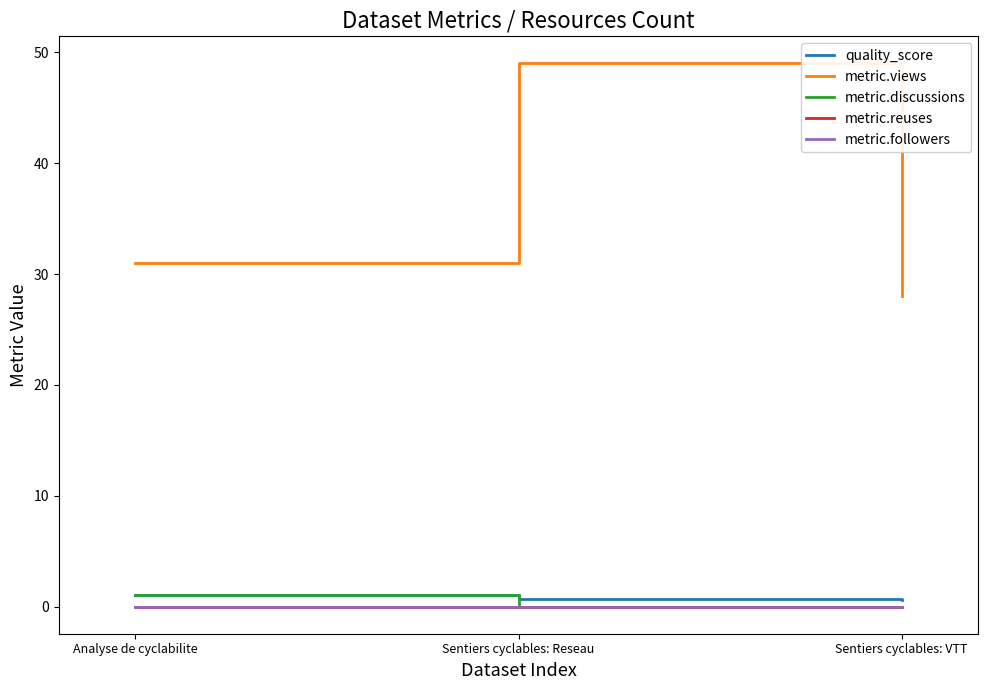

Reading right to left, transcribe all the data shown in this chart.

quality_score: 0.6	0.7	1.0
metric.views: 28.0	49.0	31.0
metric.discussions: 0.0	0.0	1.0
metric.reuses: 0.0	0.0	0.0
metric.followers: 0.0	0.0	0.0